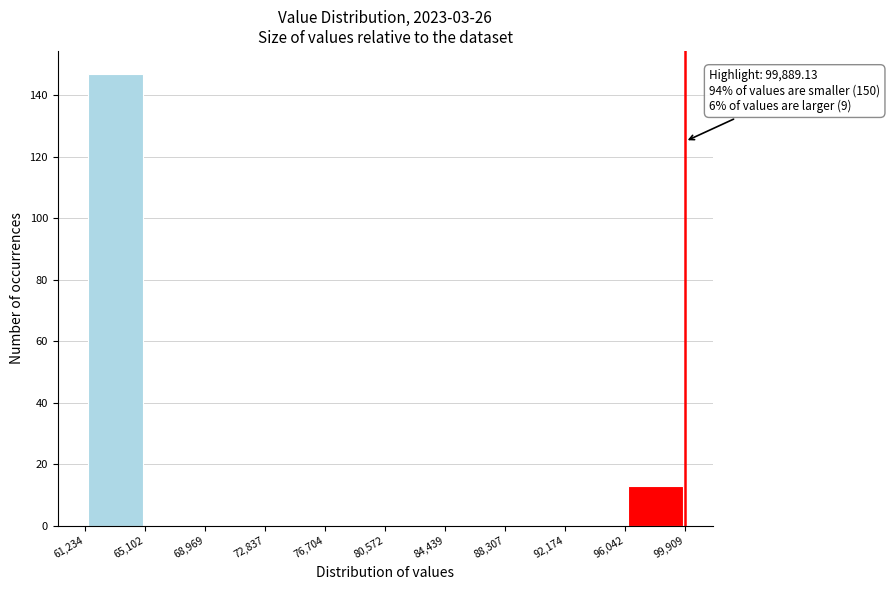

Over which range of the x-axis is the bar tallest?

61,234 to 65,102